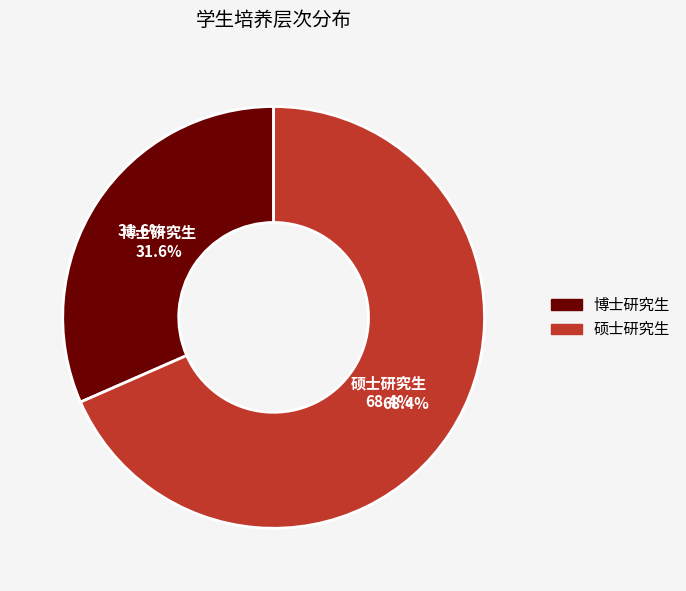

To the nearest percent, what is the difference between the 硕士研究生 and 博士研究生 slice percentages?

37%